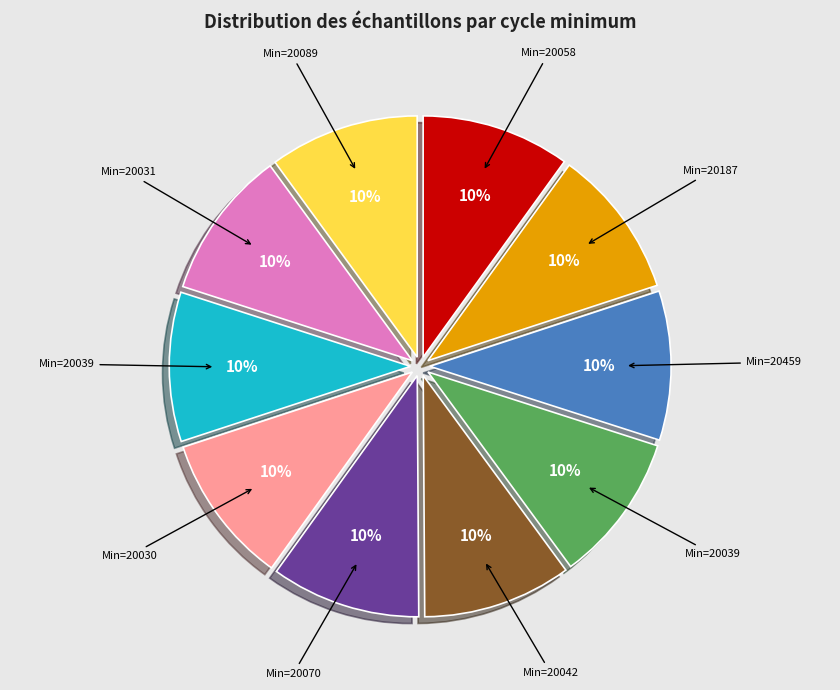

Is there a majority slice in this chart?

No